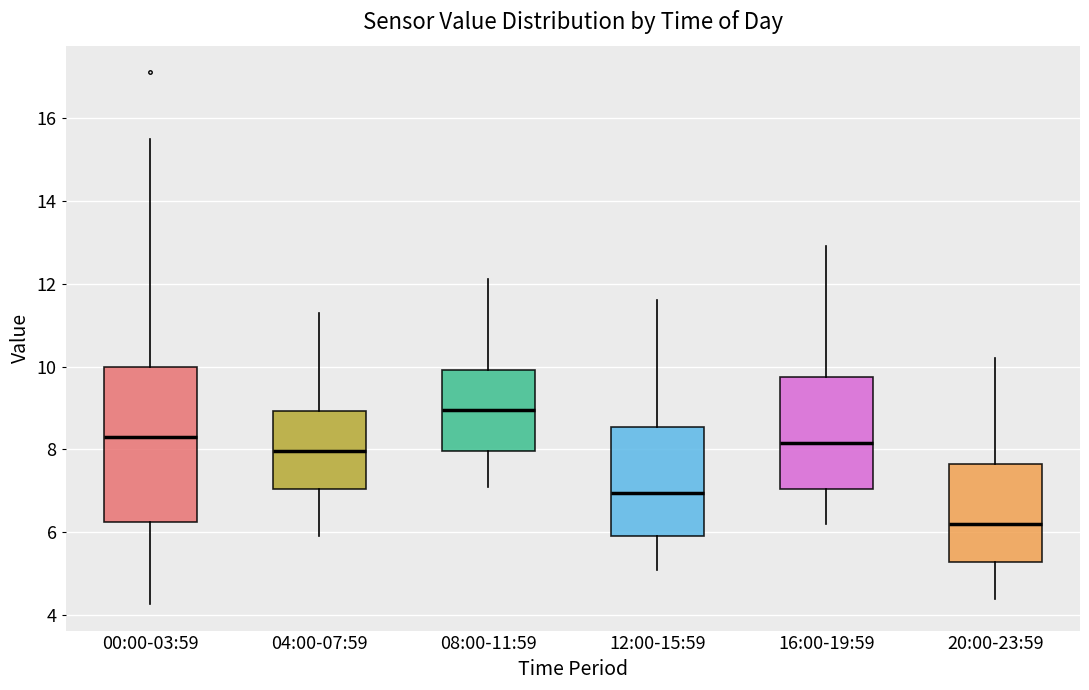

Which box is the tallest, from its lower edge to its upper edge?

00:00-03:59